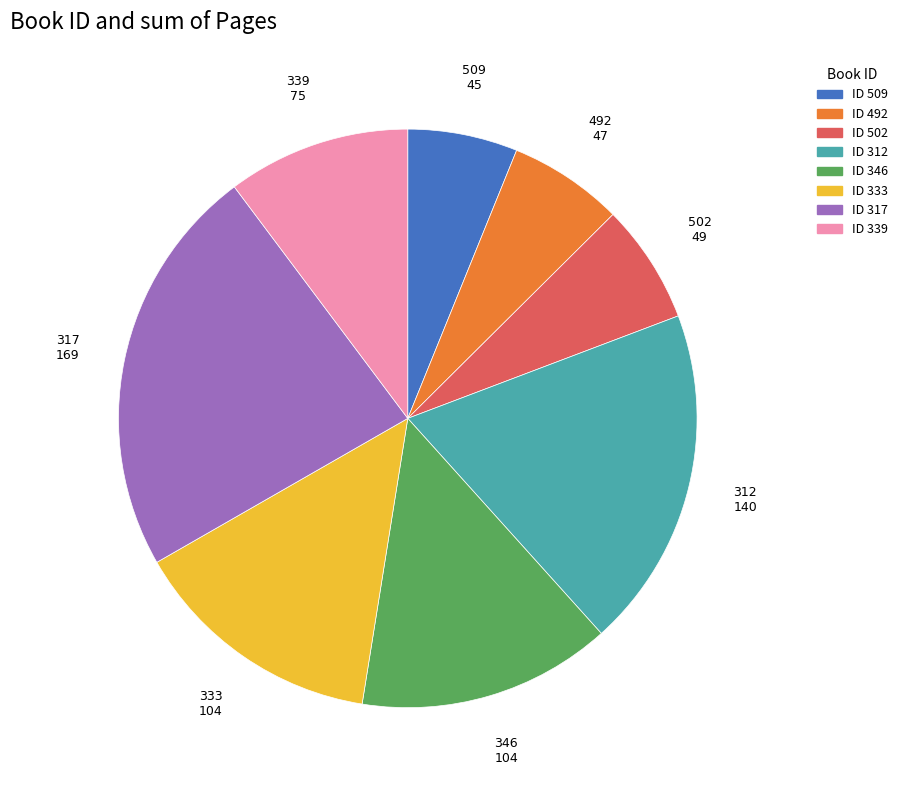

Does any single category account for the majority?

No